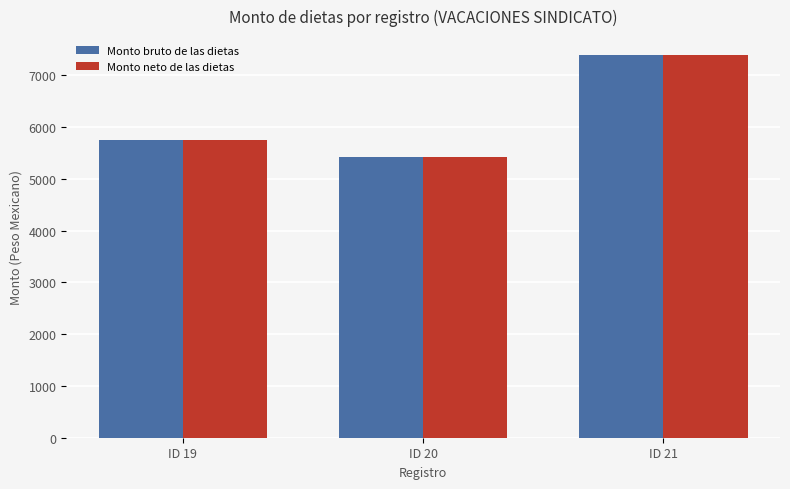

Where does the Monto neto de las dietas series first go above 5756?

ID 19